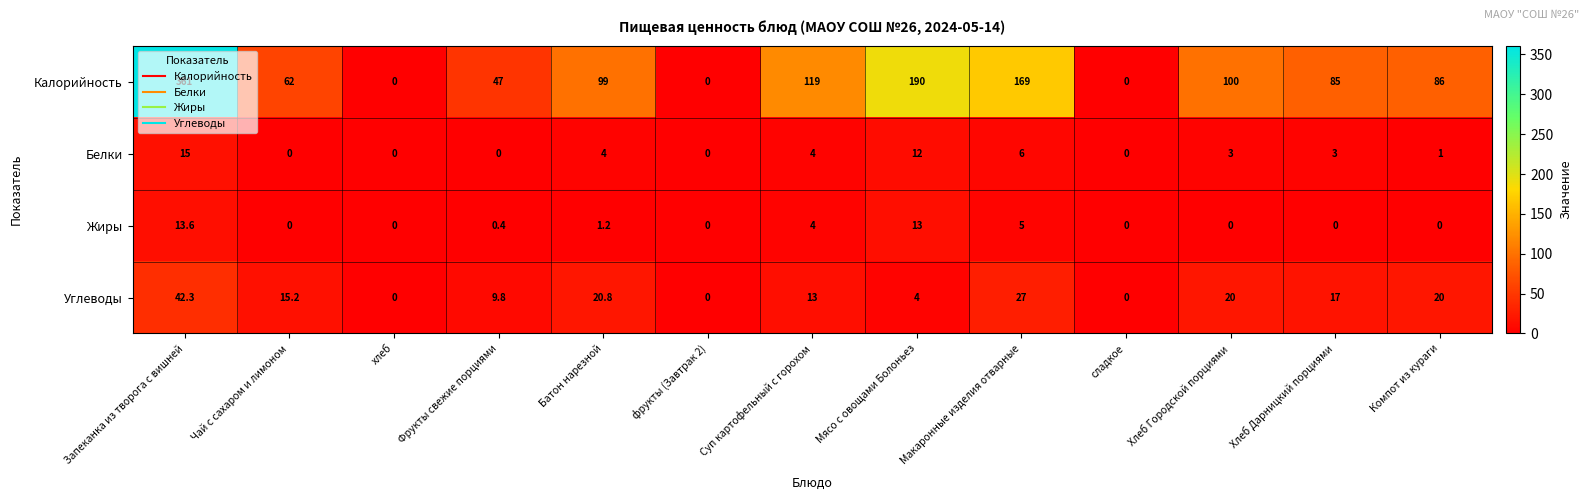

Which category has the highest value across all series?

Запеканка из творога с вишней